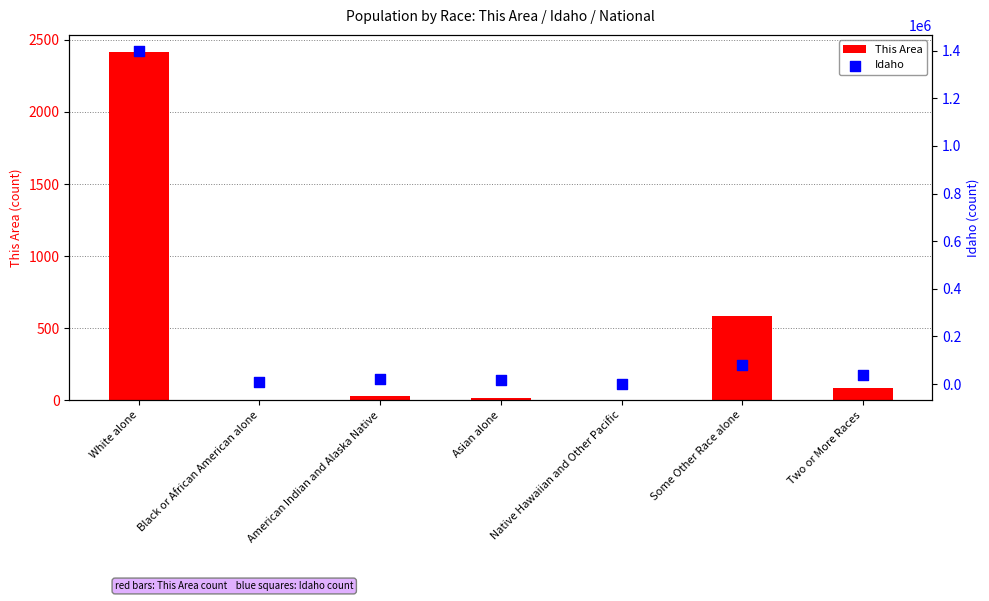

Which series has the largest total across all categories?

Idaho